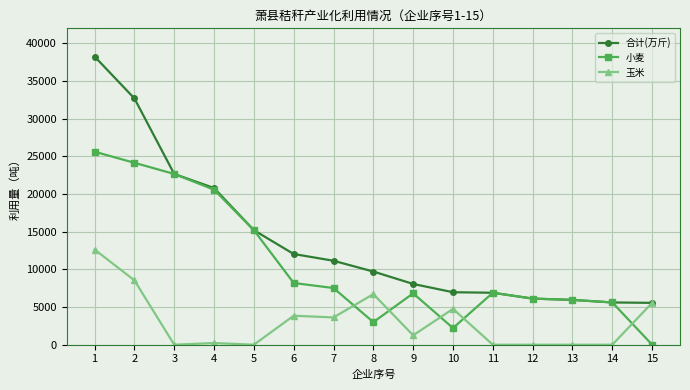

True or false: 玉米 has more than 2 interior local peaks.

True